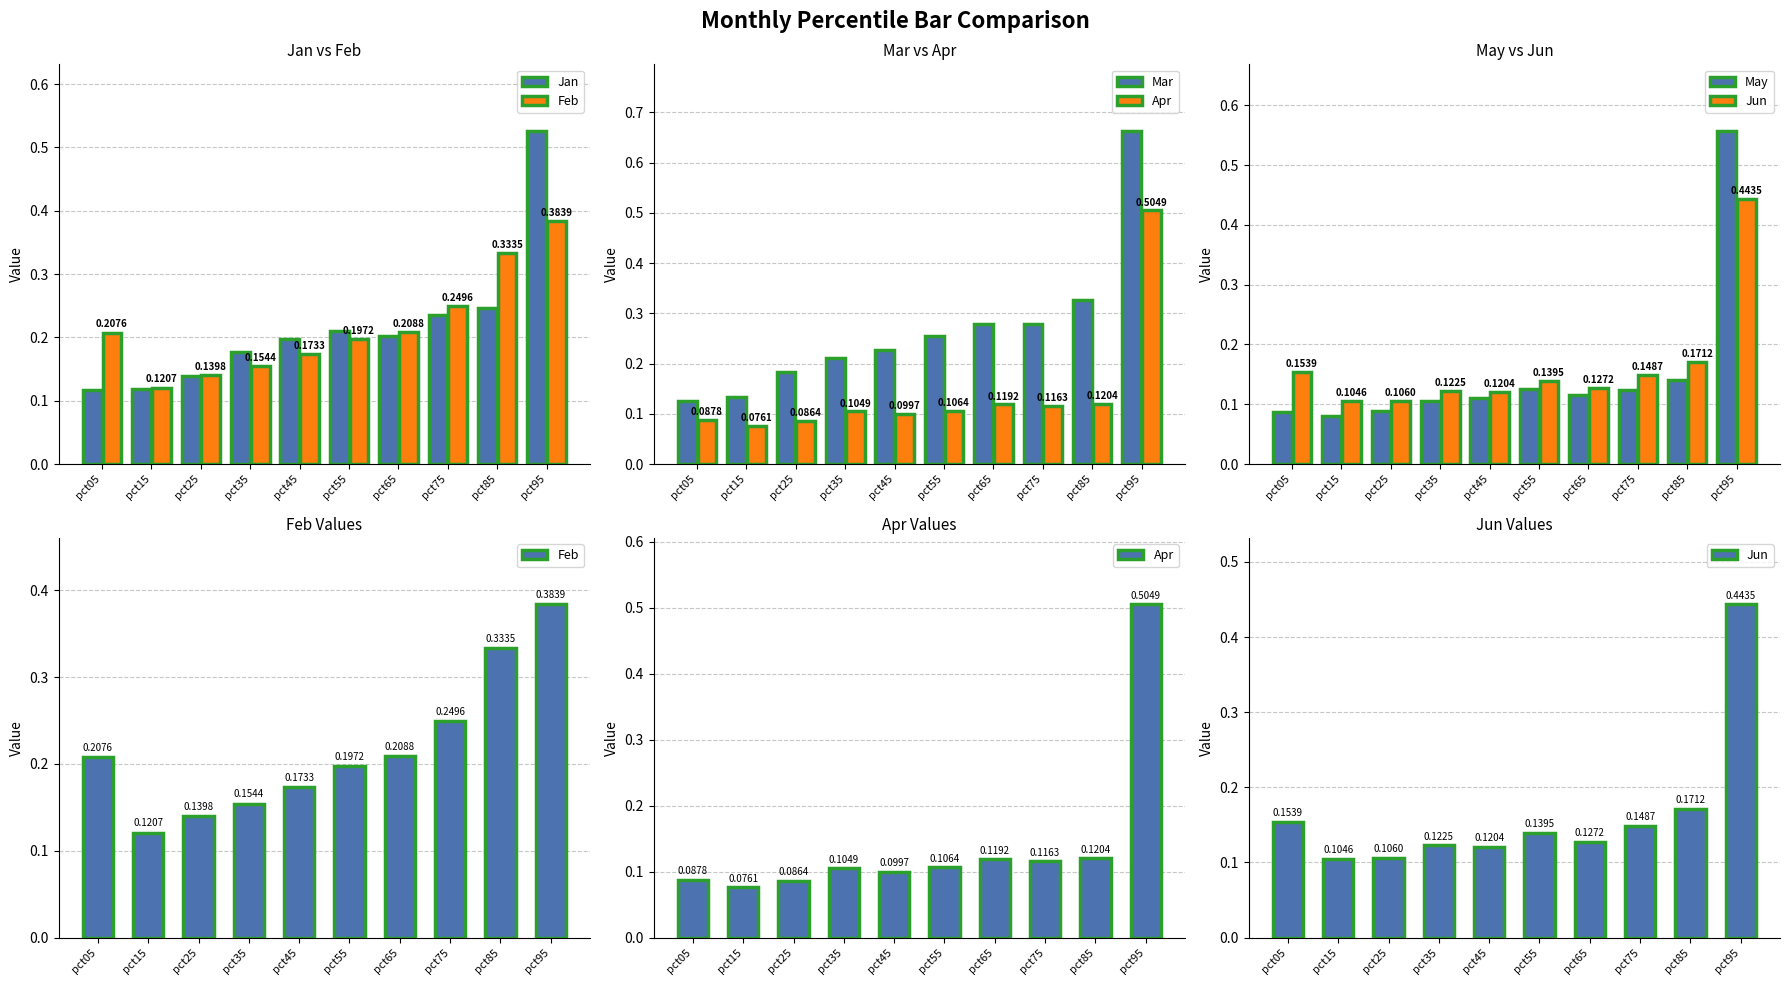

At how many categories does at least one series exceed 0?

10